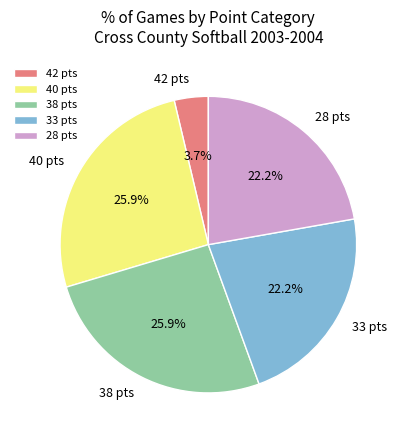

Which has a higher value, 42 pts or 38 pts?

38 pts